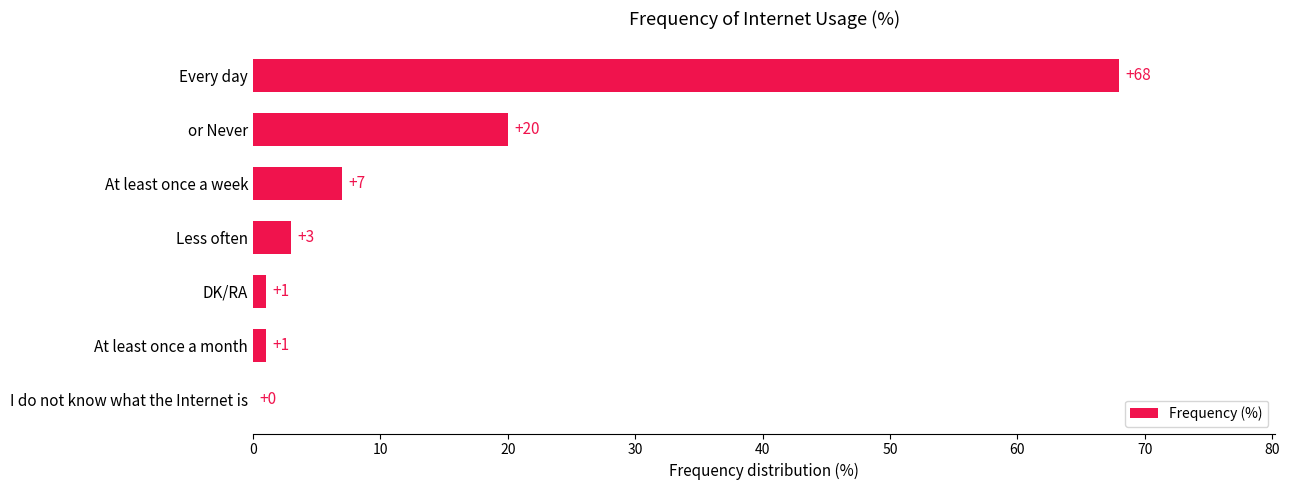

The chart shows a value of 12 at or Never. True or false?

False